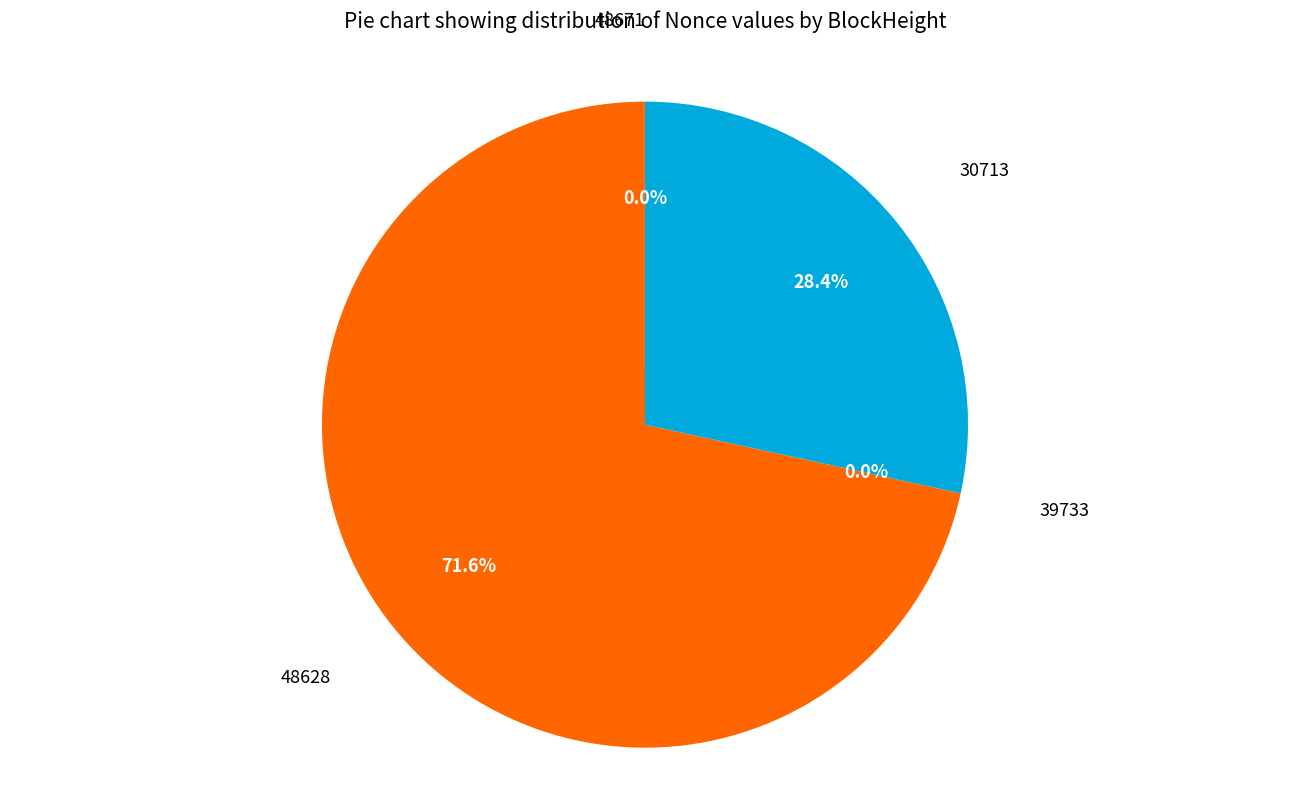

Does any single category account for the majority?

Yes